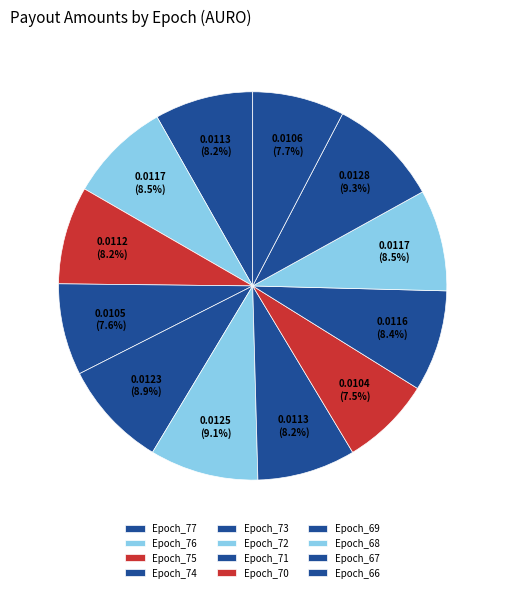

Does Epoch_75 account for over 50% of the chart?

No